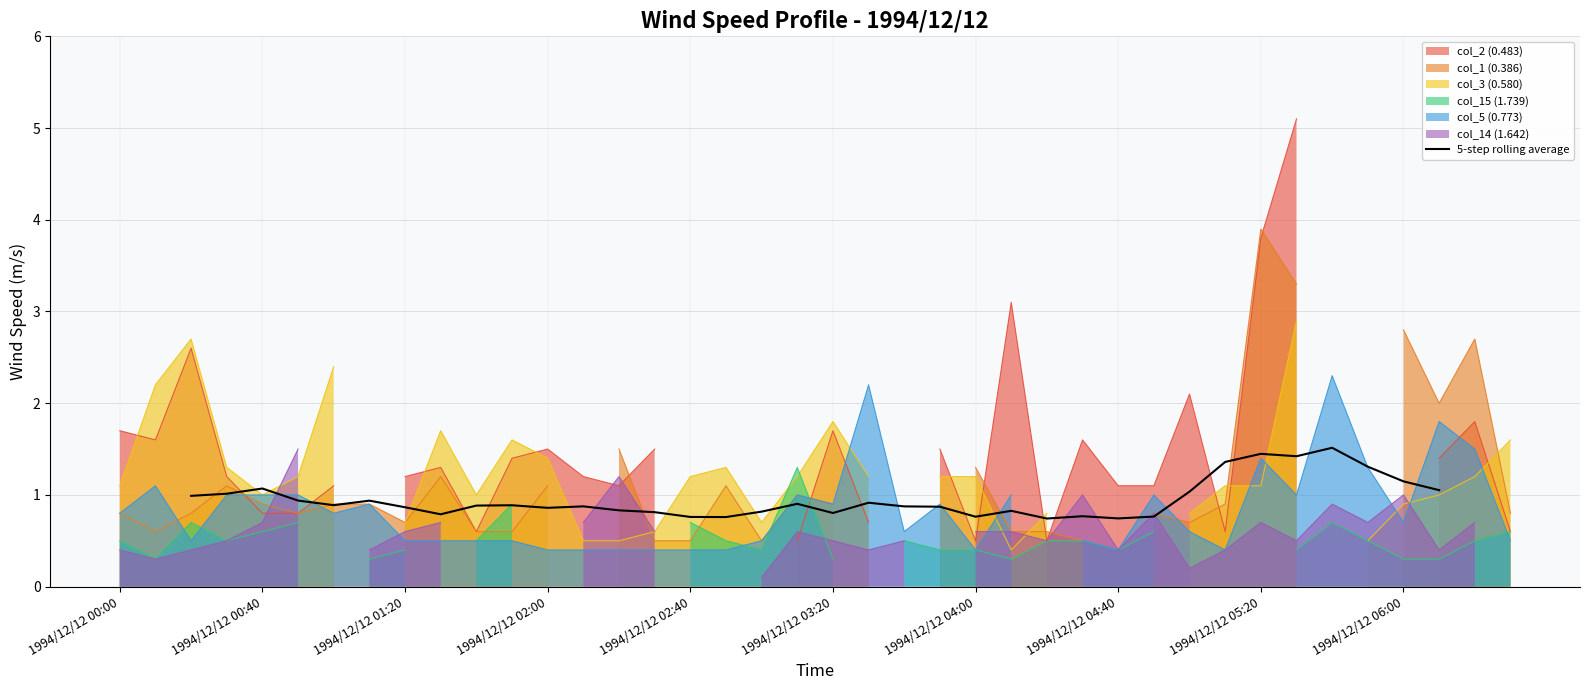

Count the number of values greater than 0.

36